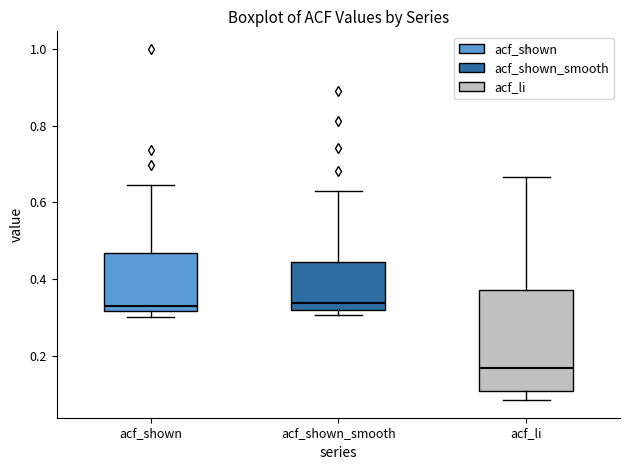

Comparing the boxes themselves (not the whiskers), which one is the tallest?

acf_li